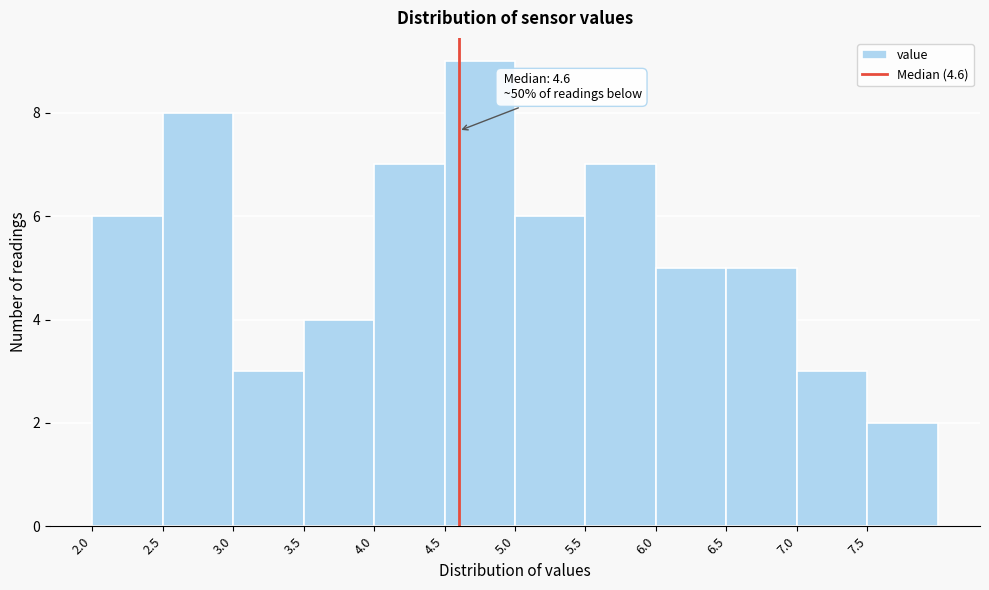

Over which range of the x-axis is the bar tallest?

4.5 to 5.0